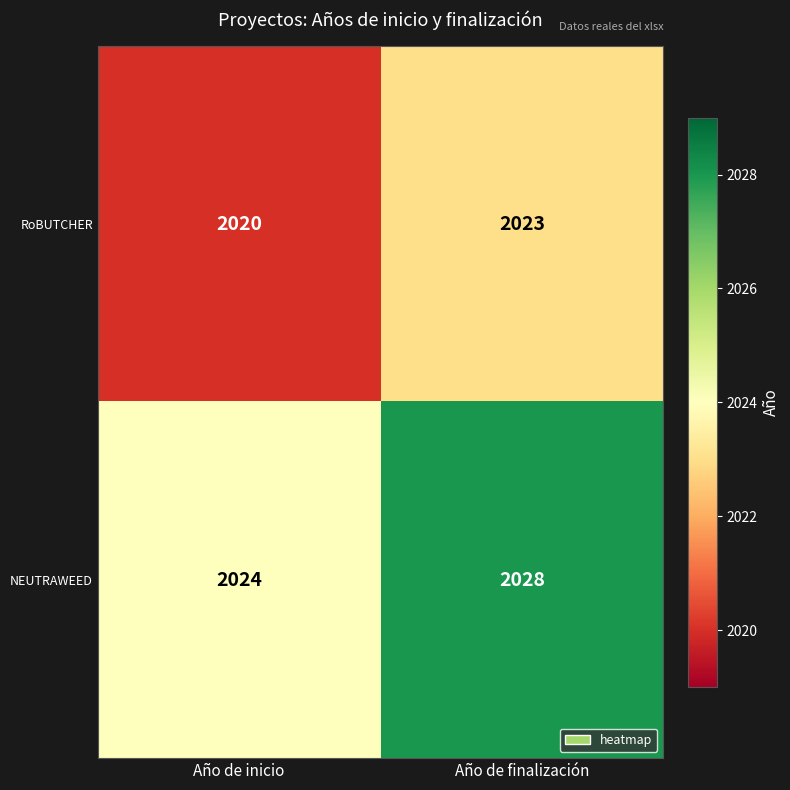

Reading left to right, extract all data points from this chart.

RoBUTCHER: 2020	2023
NEUTRAWEED: 2024	2028